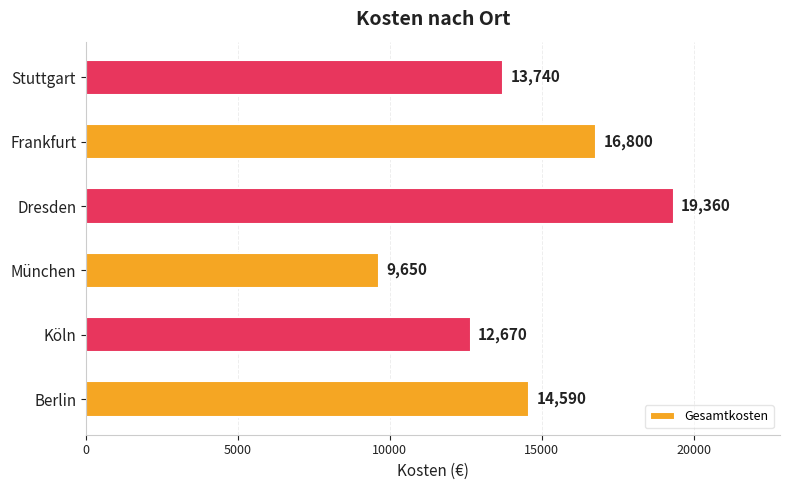

What is the ratio of the value at Dresden to the value at Köln?

1.5